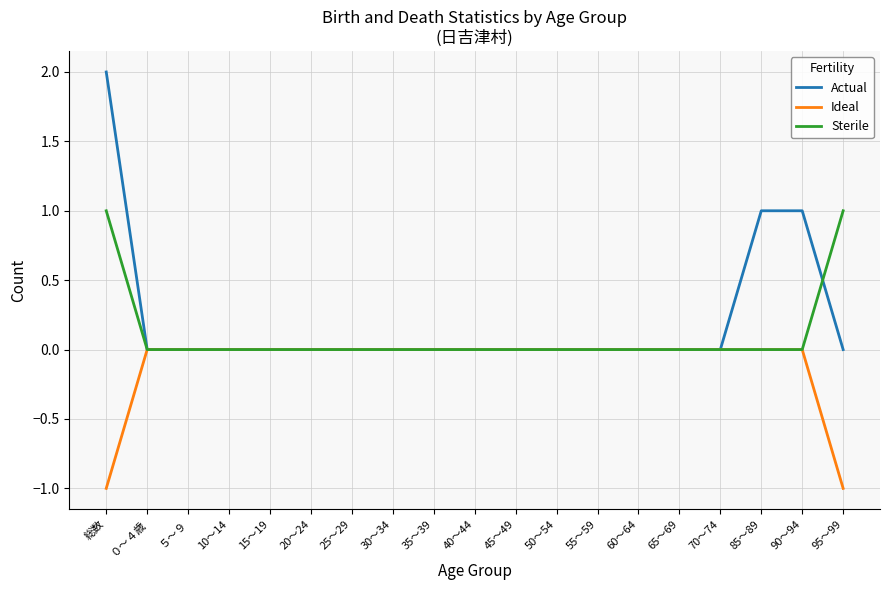

Which series has the widest spread of values?

Actual